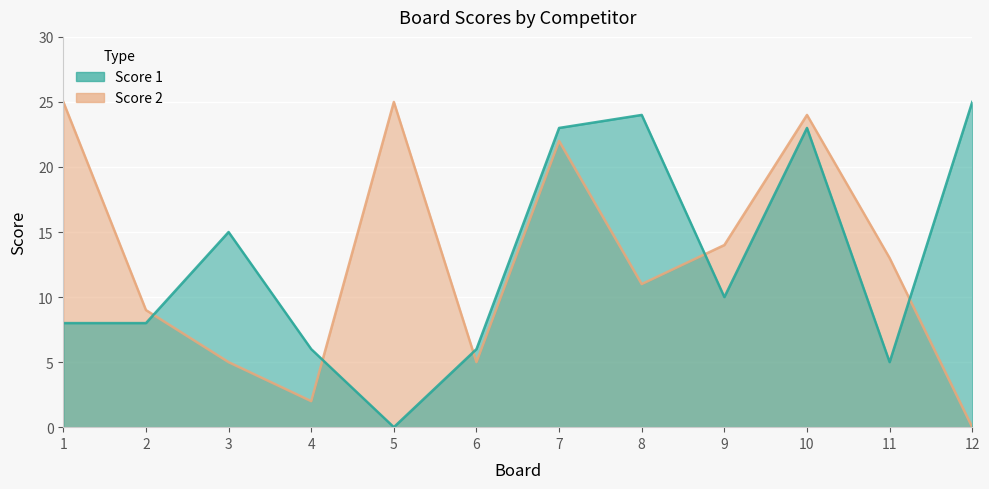

List the series in order of their overall mean, highest first.

Score 2, Score 1